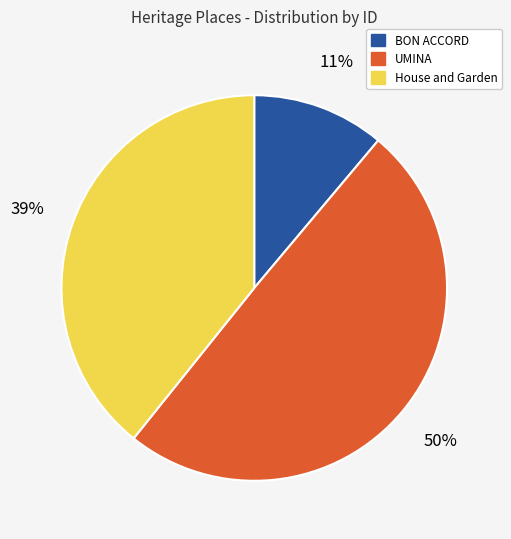

Count the number of slices in the pie.

3